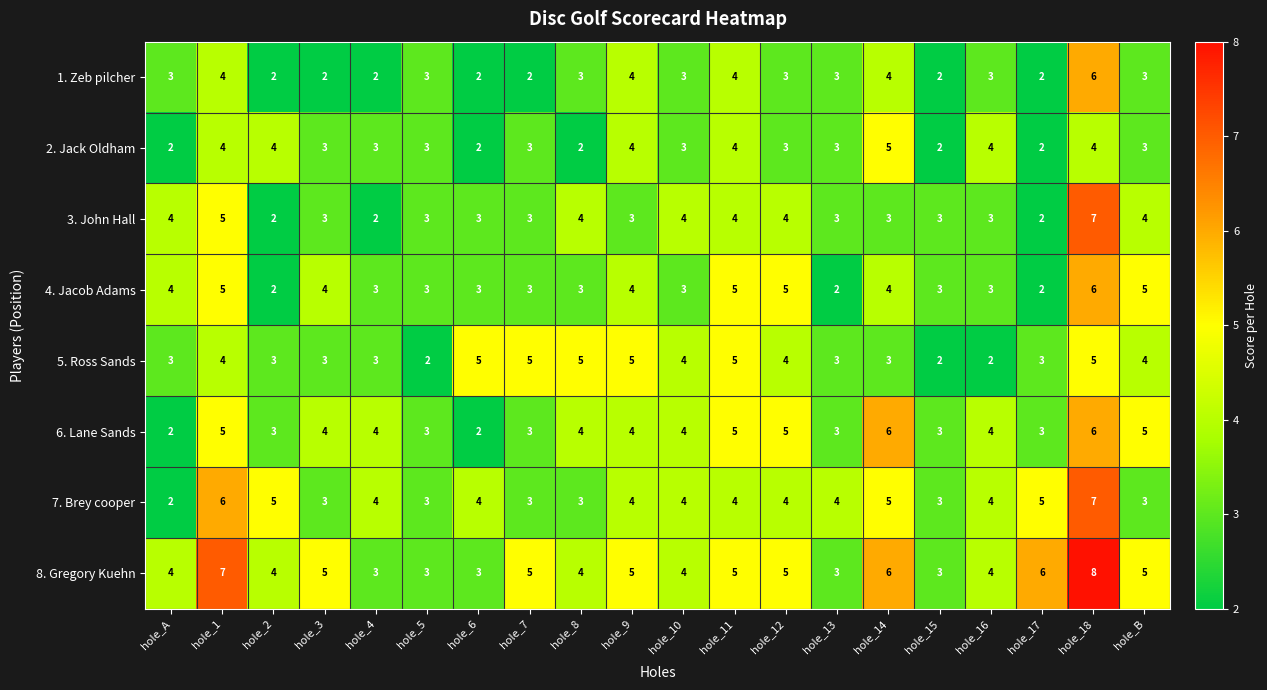

What is the total value across all series at hole_16?

27